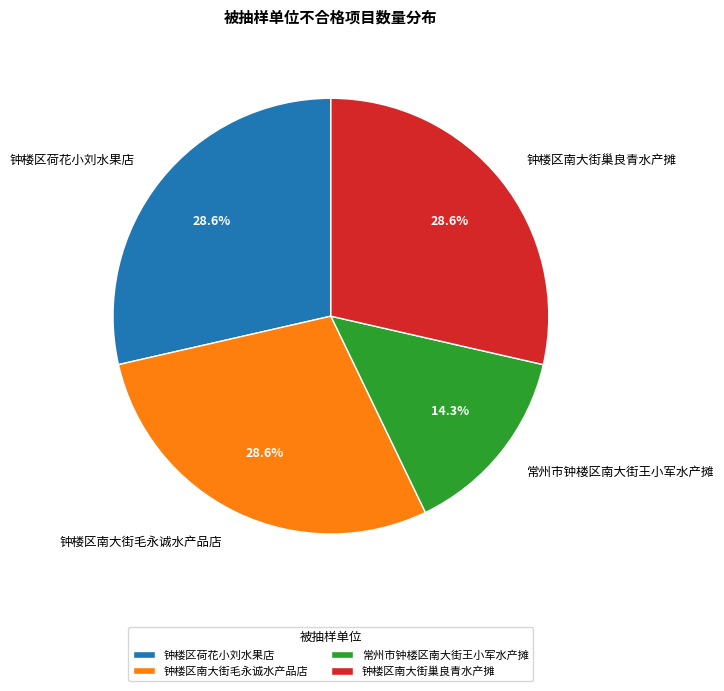

To the nearest percent, what is the combined percentage of 常州市钟楼区南大街王小军水产摊 and 钟楼区荷花小刘水果店?

43%